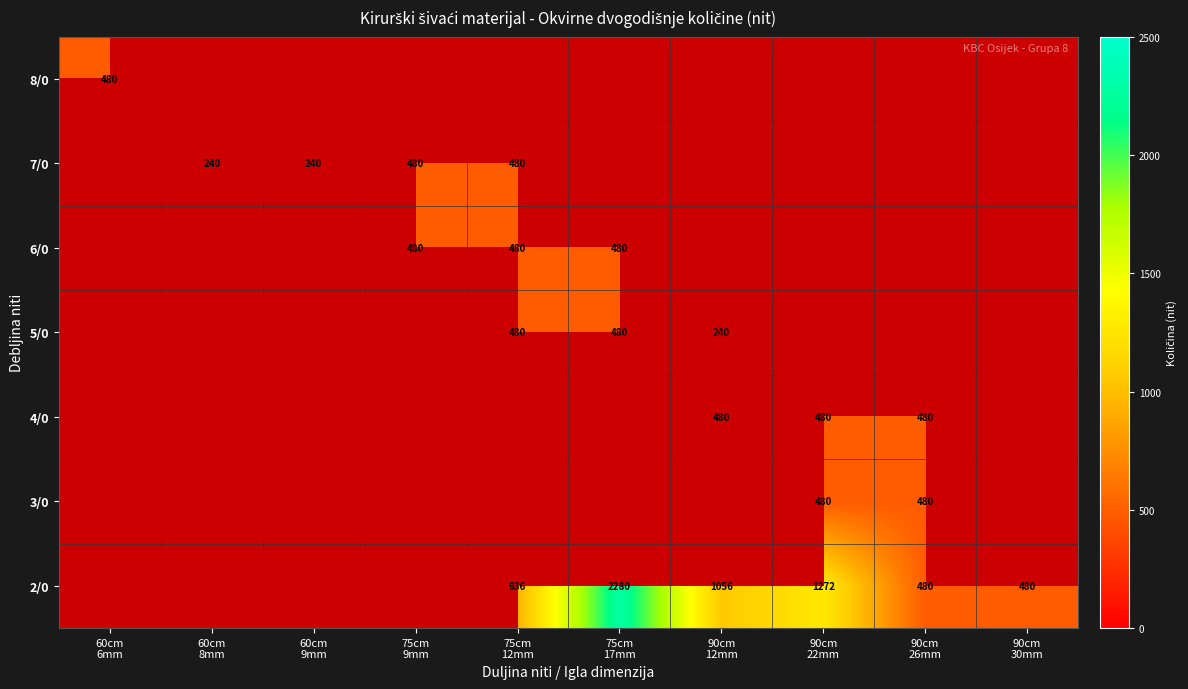

The value of 2/0 at 90cm 22mm is 1272.0. True or false?

True